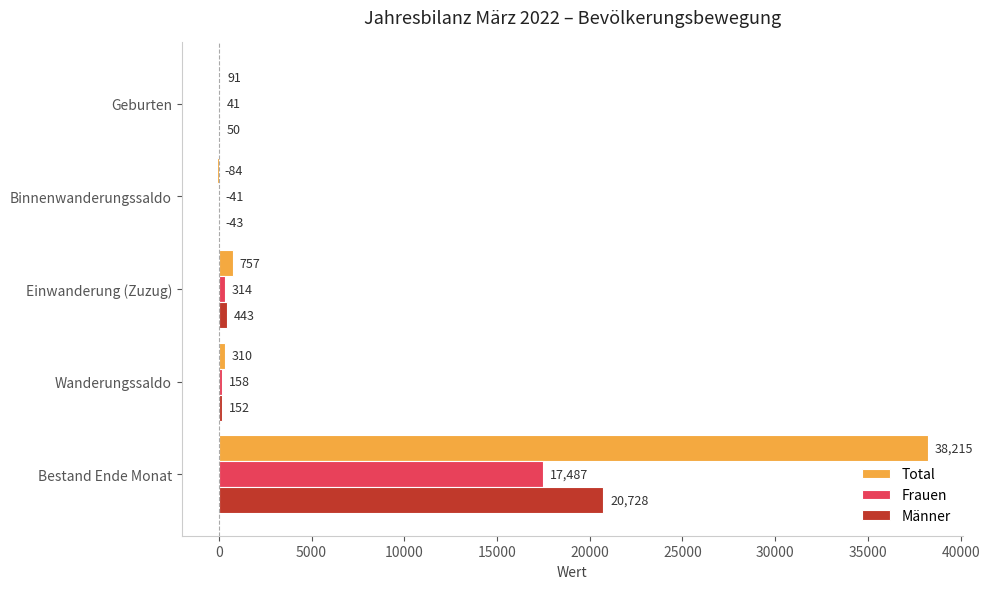

Which series has the largest total across all categories?

Total